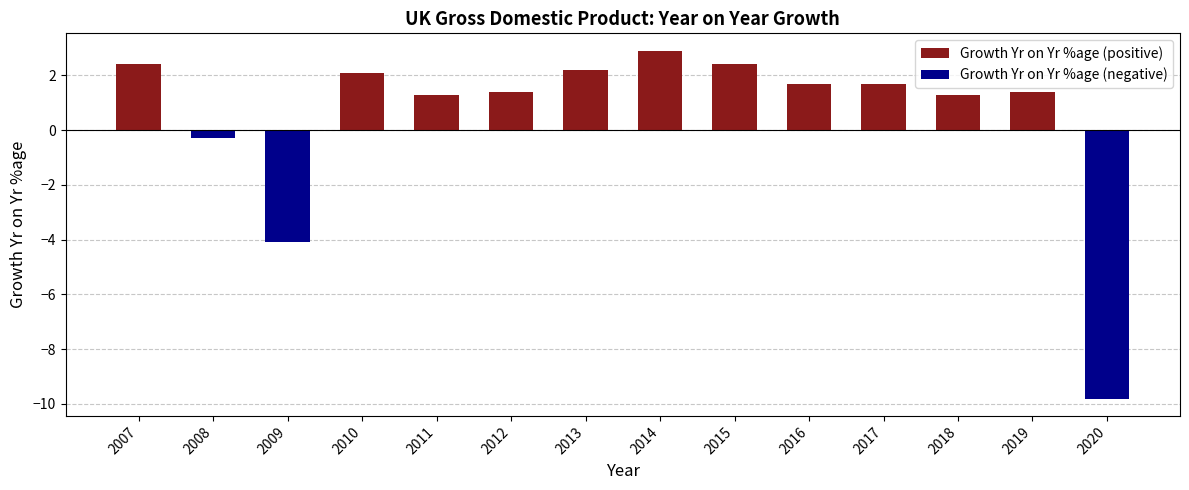

Reading left to right, transcribe all the data shown in this chart.

Growth Yr on Yr %age (positive): 2007=2.4	2008=0.0	2009=0.0	2010=2.1	2011=1.3	2012=1.4	2013=2.2	2014=2.9	2015=2.4	2016=1.7	2017=1.7	2018=1.3	2019=1.4	2020=0.0
Growth Yr on Yr %age (negative): 2007=0.0	2008=-0.3	2009=-4.1	2010=0.0	2011=0.0	2012=0.0	2013=0.0	2014=0.0	2015=0.0	2016=0.0	2017=0.0	2018=0.0	2019=0.0	2020=-9.8